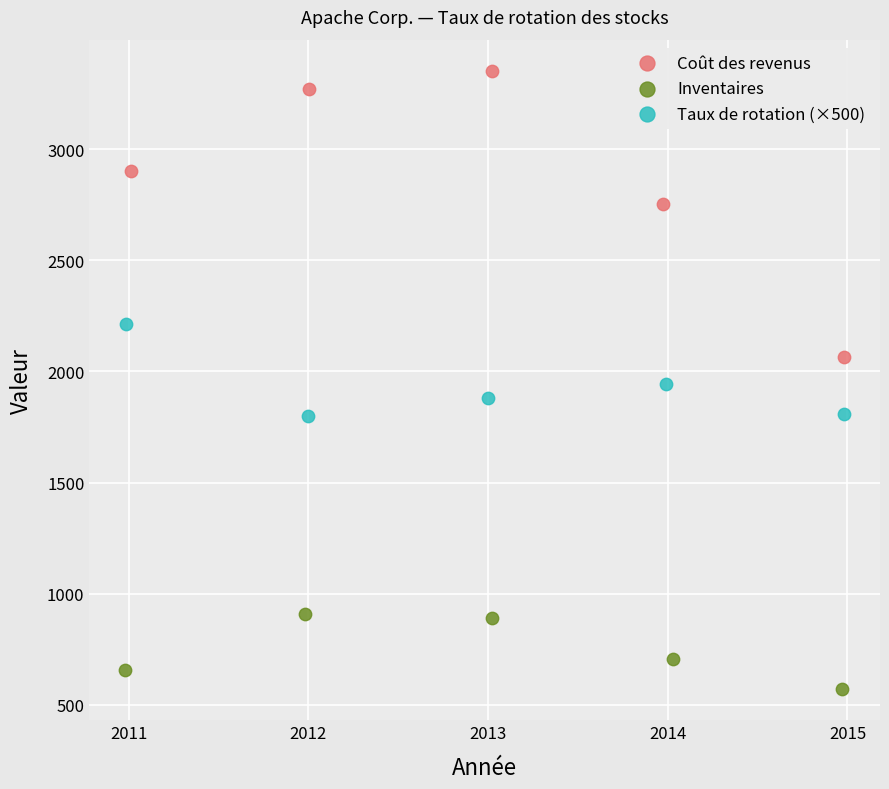

Which series reaches the minimum Y coordinate?

Inventaires